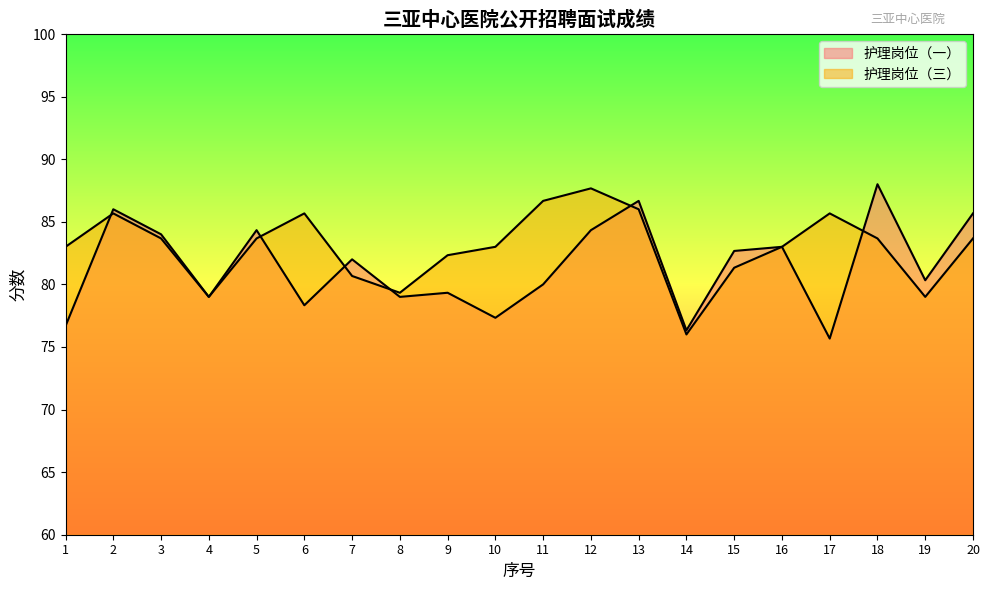

Count the number of categories in the chart.

20